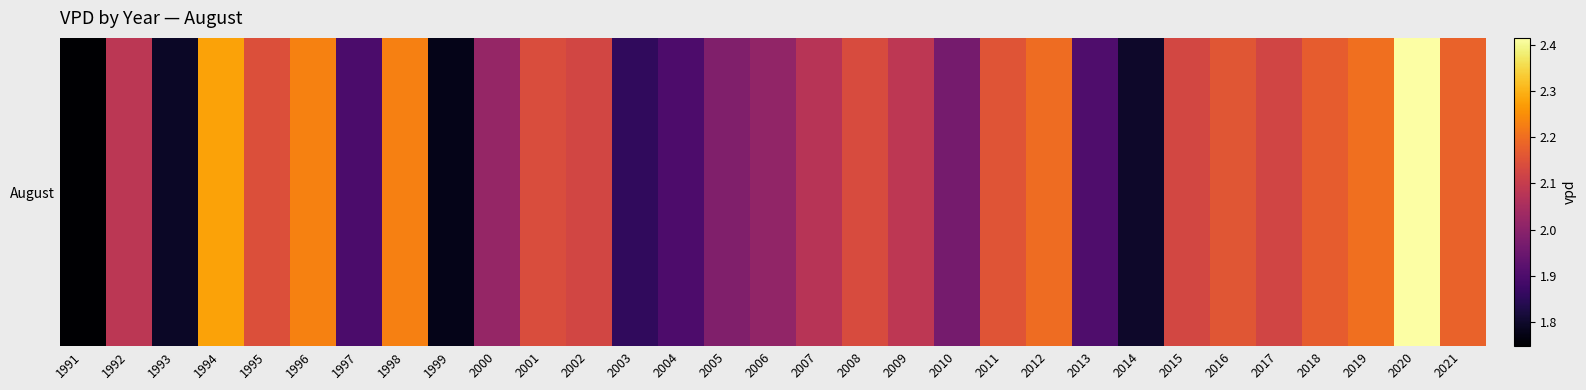

What is the ratio of the value at 2015 to the value at 2014?

1.2